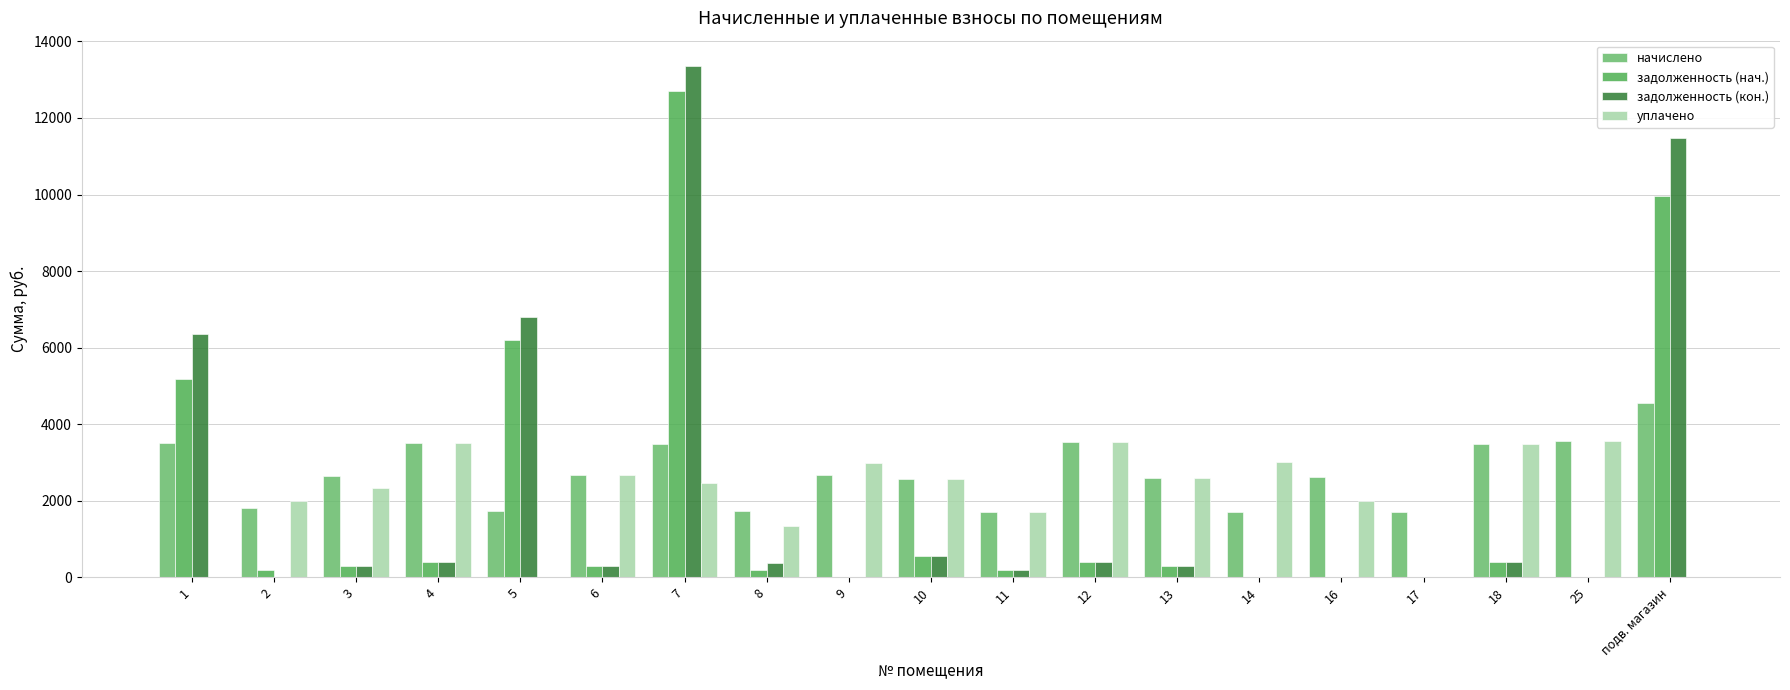

How many groups of bars are there?

19